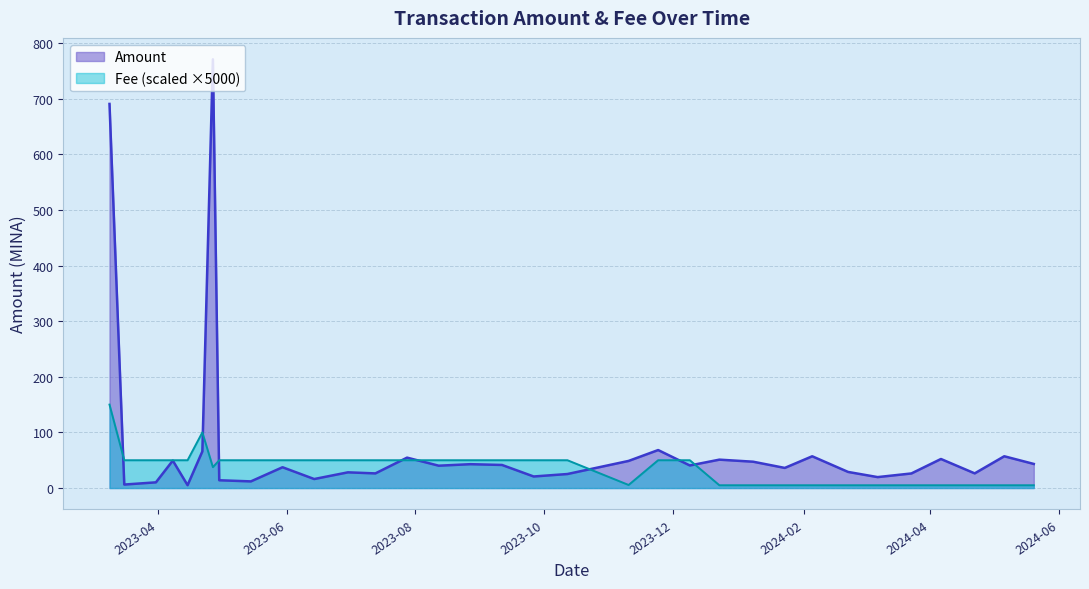

The Fee series shows 2.8 at 2024-04-06. True or false?

False